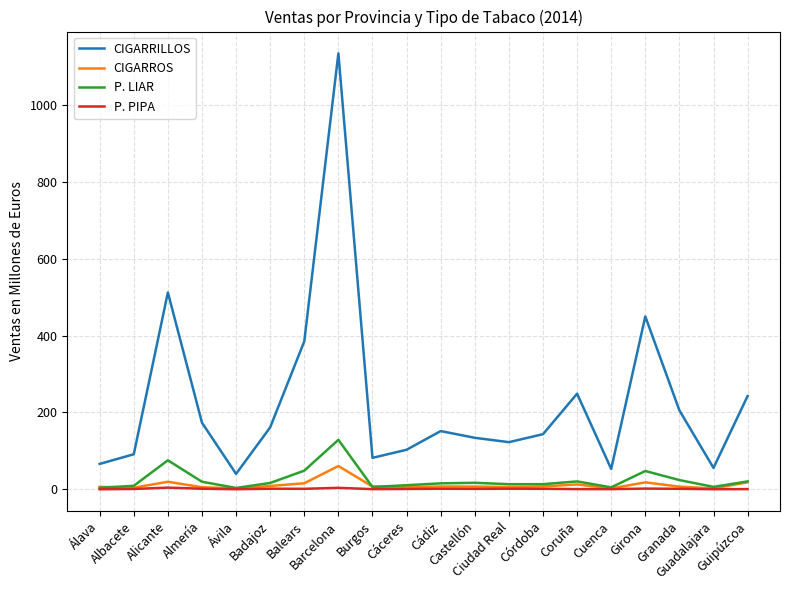

Which series has the widest spread of values?

CIGARRILLOS